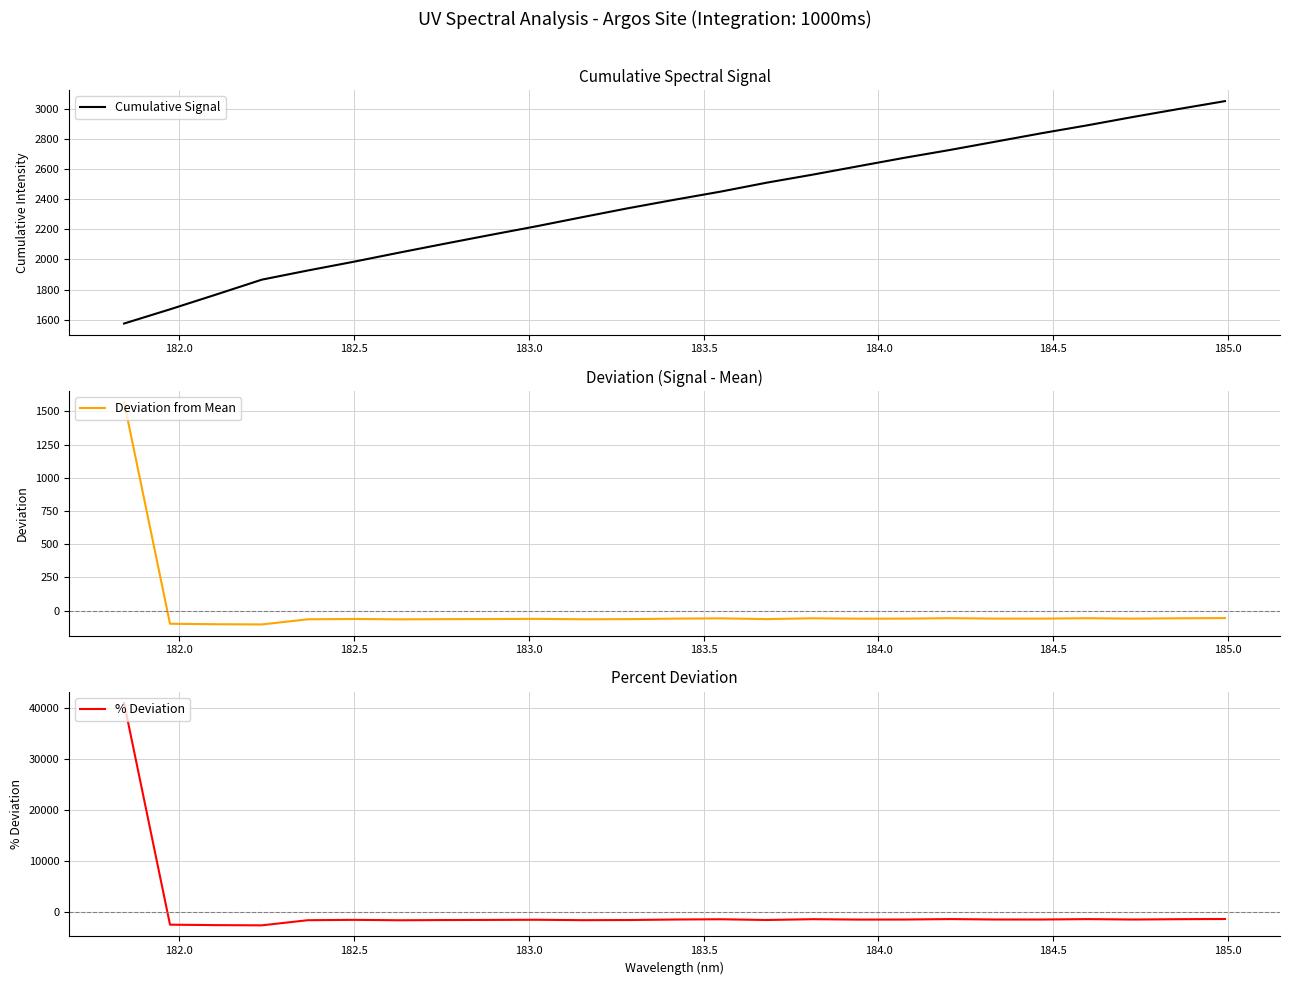

What is the maximum value for Cumulative Signal?

3052.4